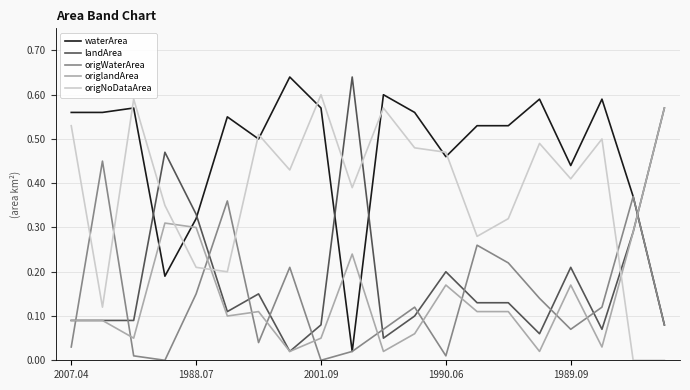

Which series has the largest total across all categories?

waterArea